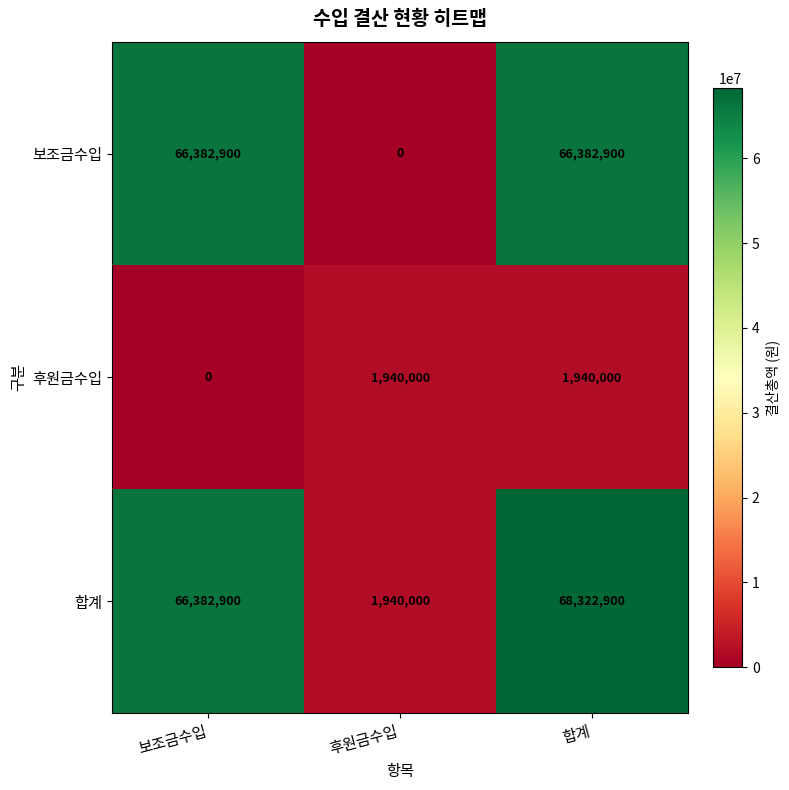

Reading left to right, extract all data points from this chart.

보조금수입: 66382900	0	66382900
후원금수입: 0	1940000	1940000
합계: 66382900	1940000	68322900